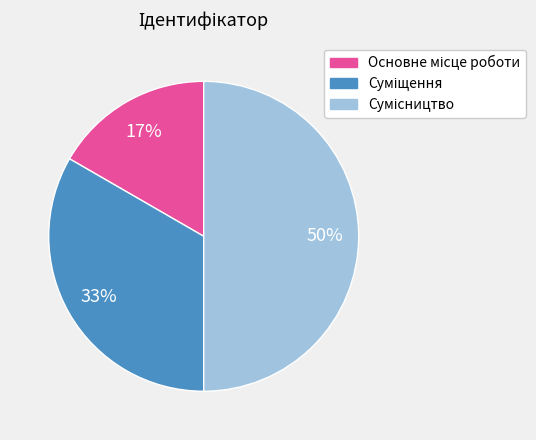

To the nearest percent, what is the difference between the largest and smallest slice percentages?

33%